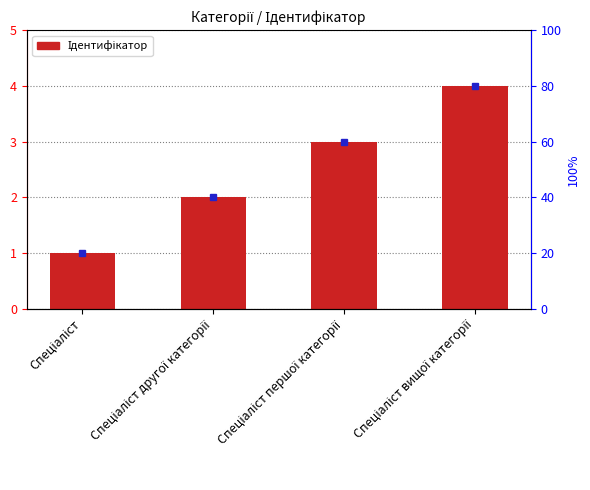

What is the average value?

2